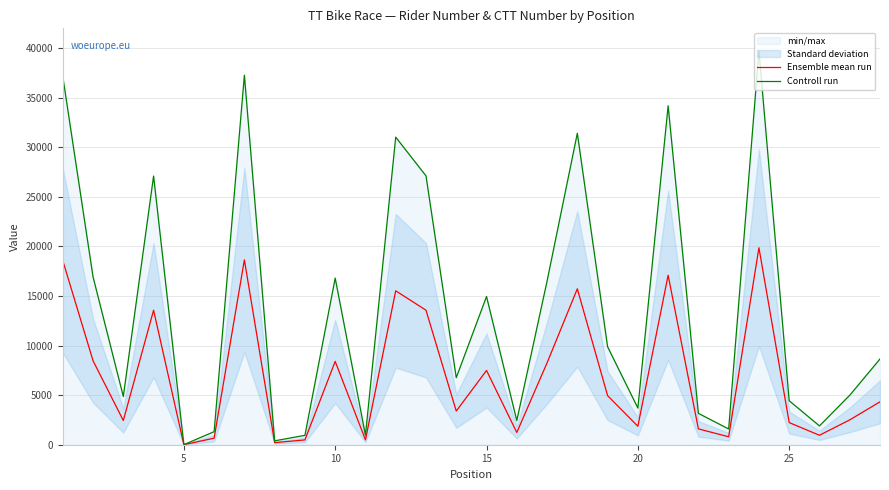

True or false: Ensemble mean run and Controll run cross at least once.

False